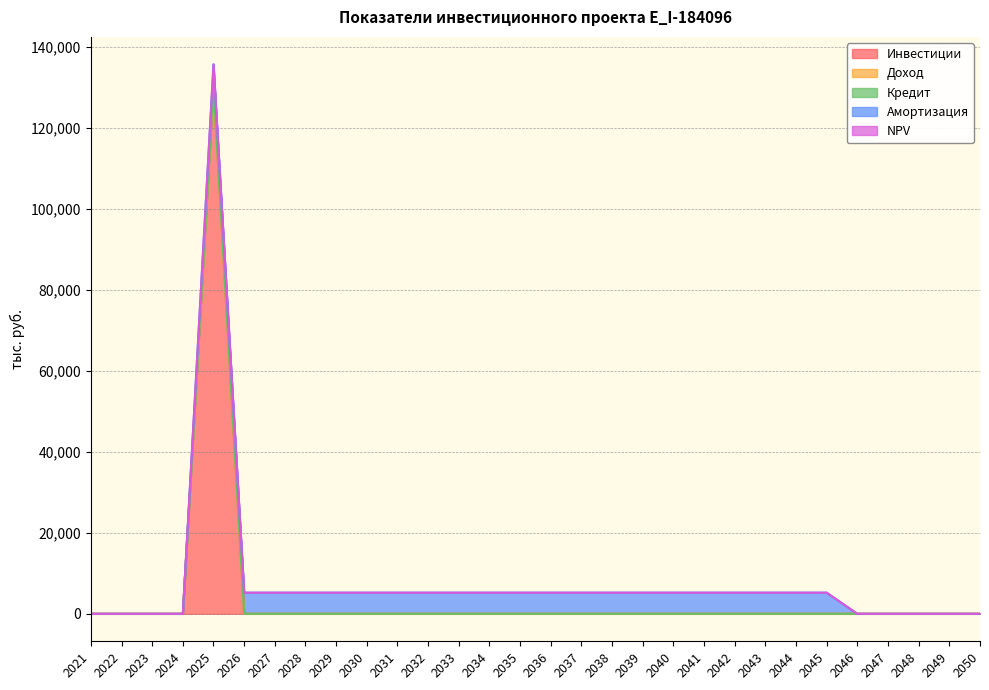

What are all the series names shown in the legend?

Инвестиции, Доход, Кредит, Амортизация, NPV